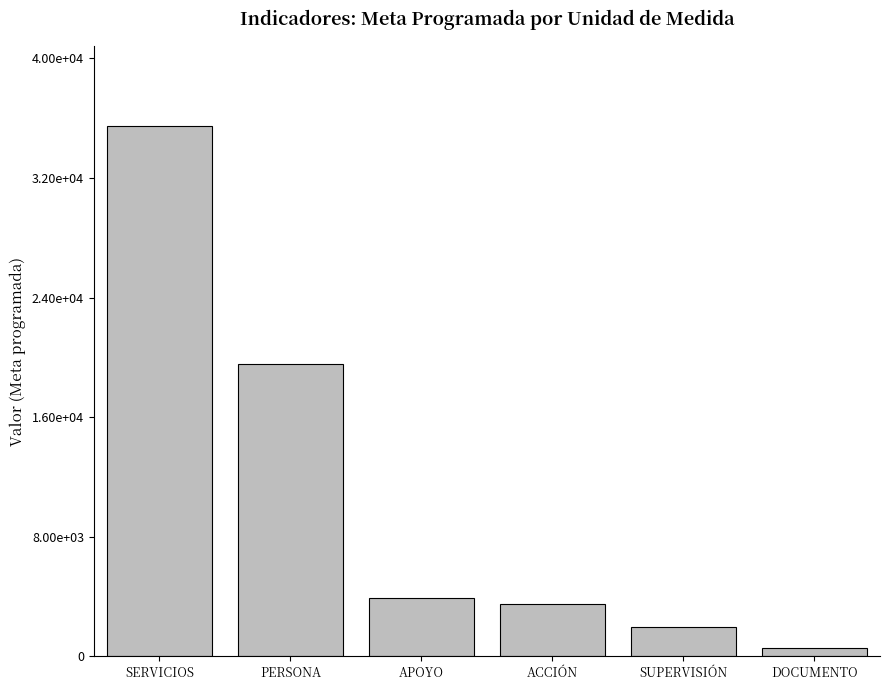

Where does the data first go above 3900?

SERVICIOS